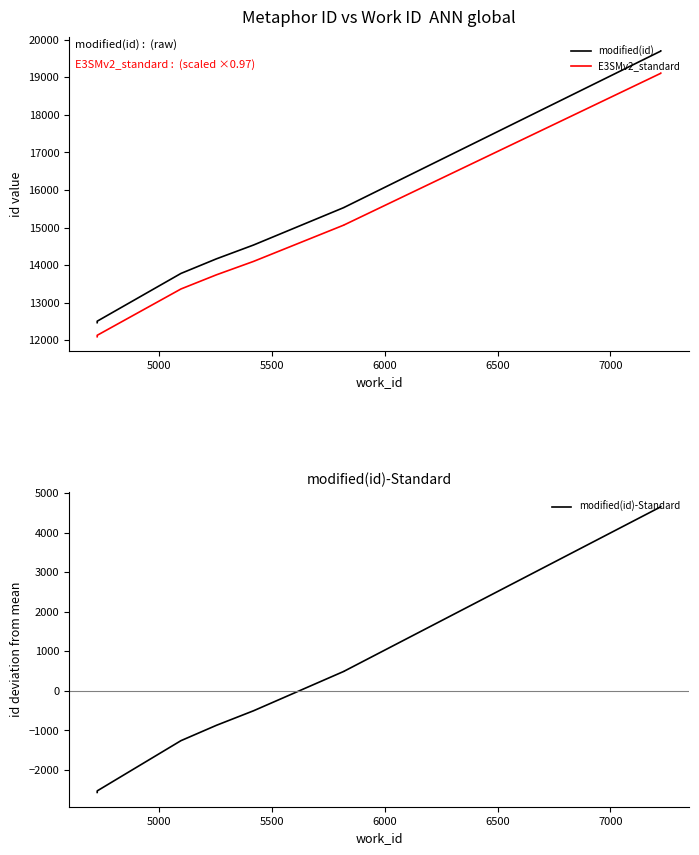

How many data points in modified(id)-Standard are above -504?

4